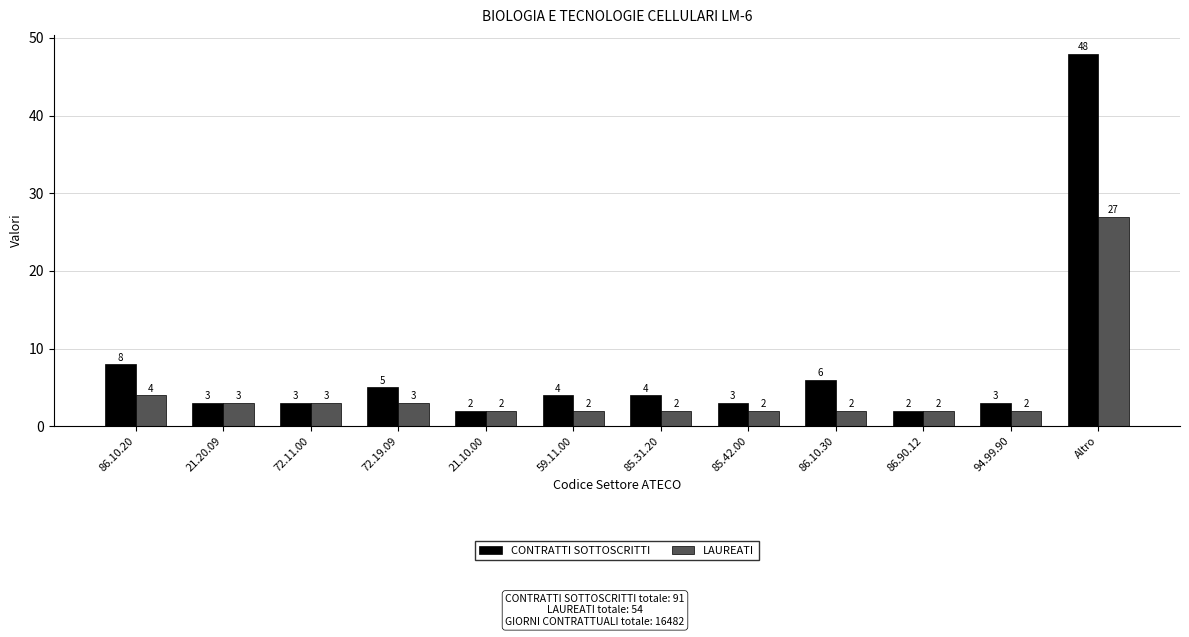

At which label is LAUREATI closest to 14?

86.10.20